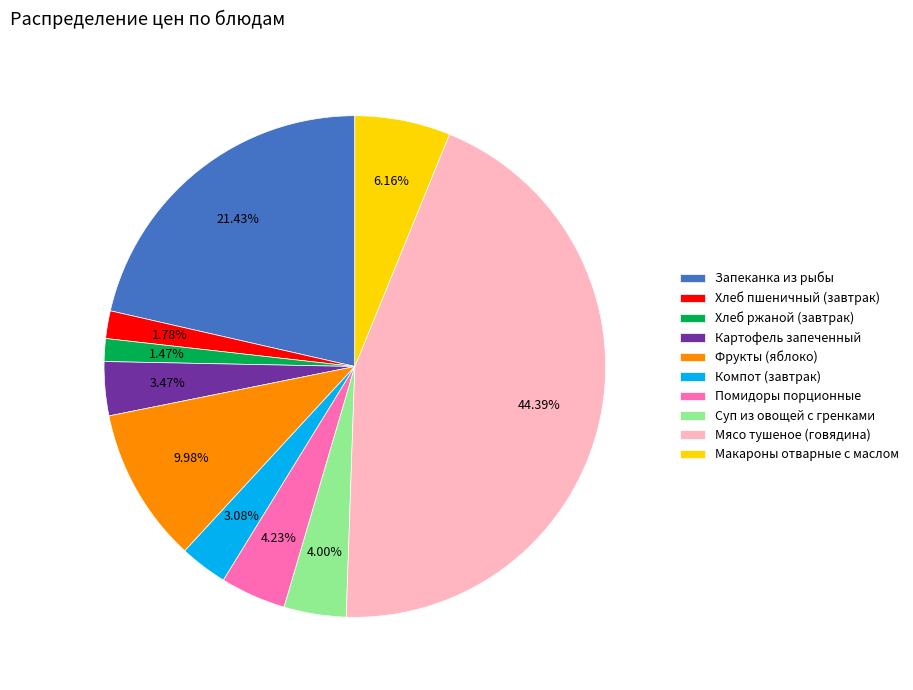

To the nearest percent, what is the combined percentage of Суп из овощей с гренками and Хлеб ржаной (завтрак)?

5%